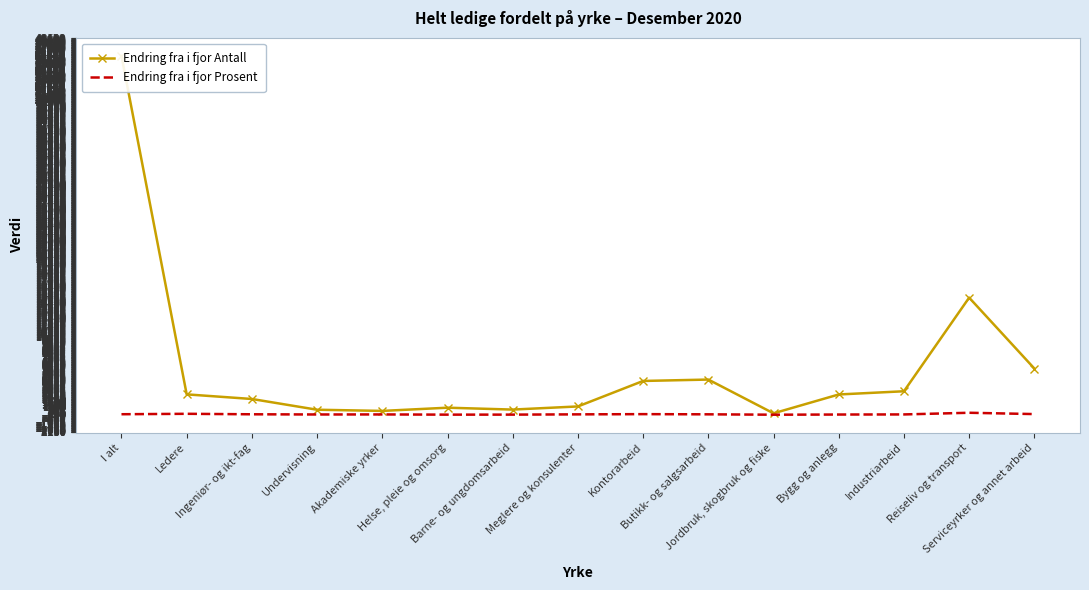

The value of Endring fra i fjor Prosent at Reiseliv og transport is 265. True or false?

True